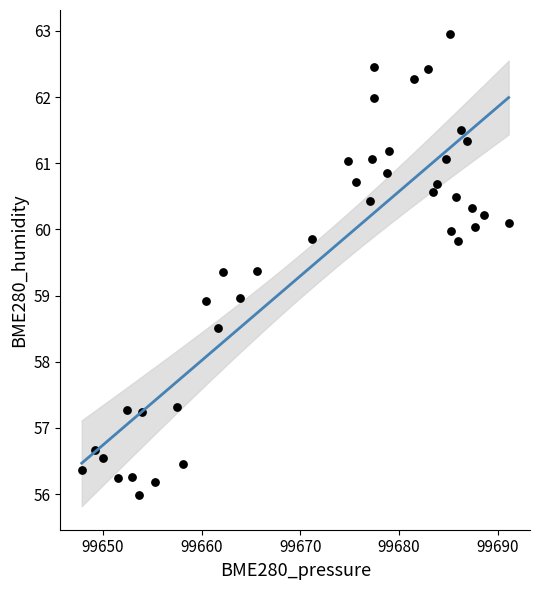

What is the range of Y values (max minus min)?

7.0